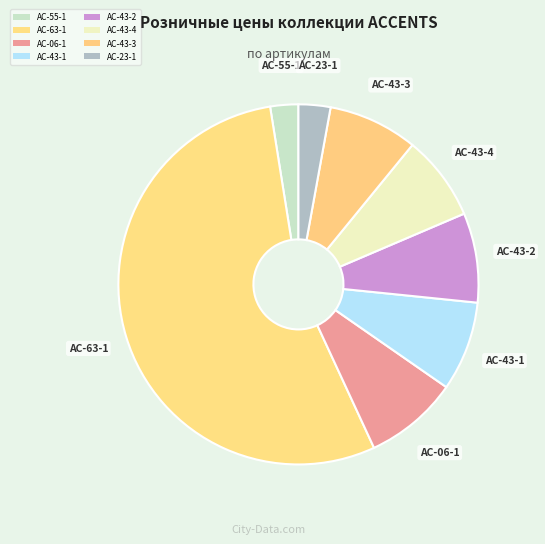

How many segments does this pie chart have?

8